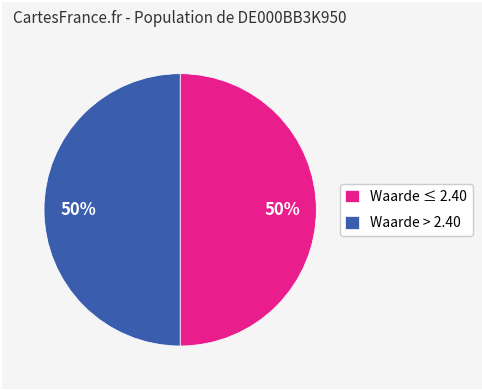

Combined, do Waarde > 2.40 and Waarde ≤ 2.40 account for over 50%?

Yes